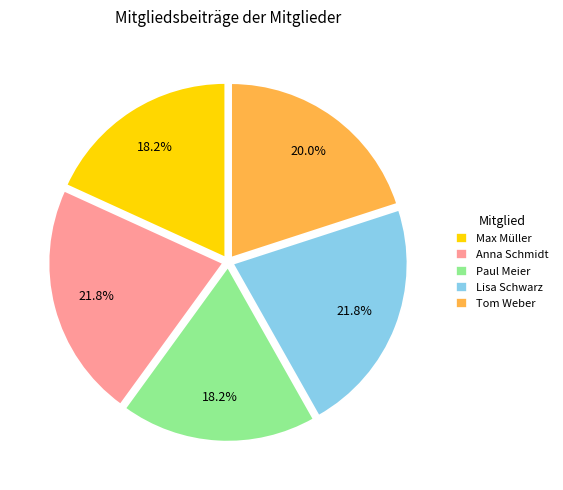

Is there any slice that represents more than half of the pie?

No